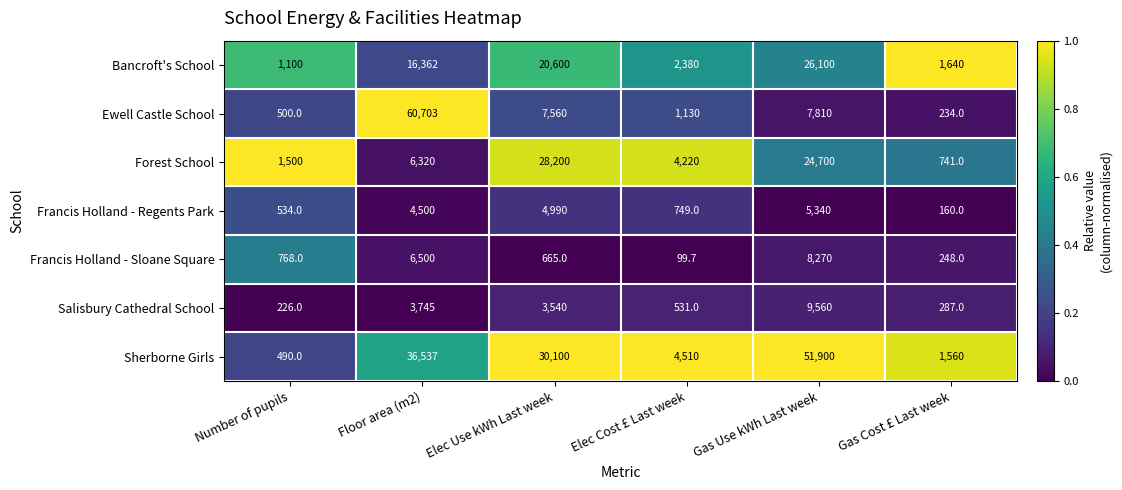

Rank the series by their maximum value, from lowest to highest.

Francis Holland - Regents Park, Francis Holland - Sloane Square, Salisbury Cathedral School, Bancroft's School, Forest School, Sherborne Girls, Ewell Castle School